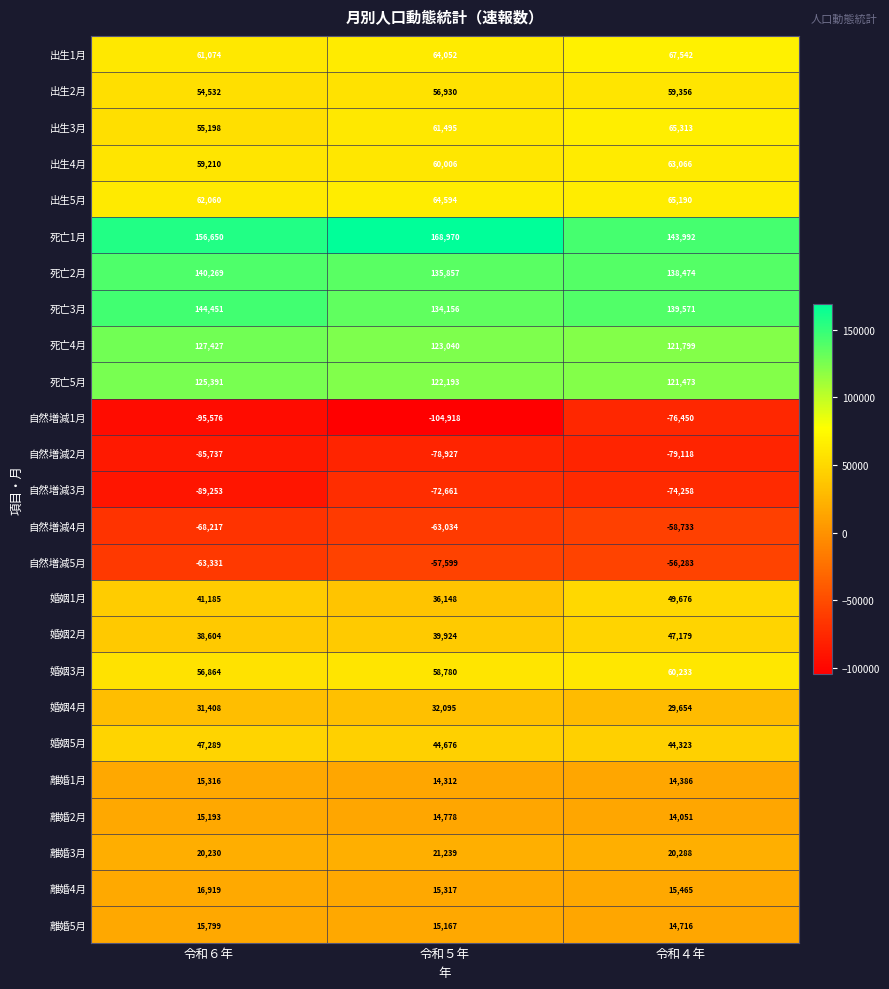

At how many categories does at least one series exceed 11591?

3